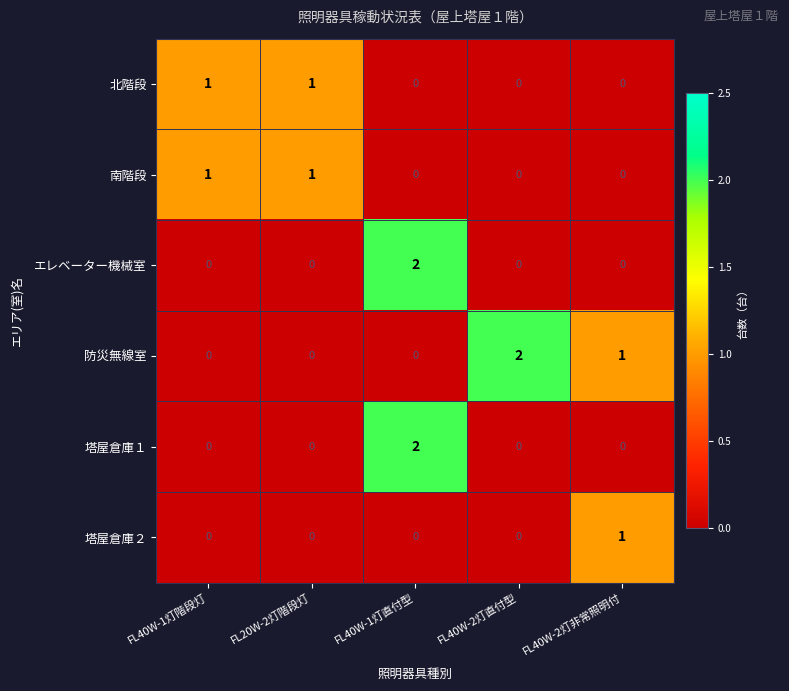

Which series has the largest total across all categories?

防災無線室